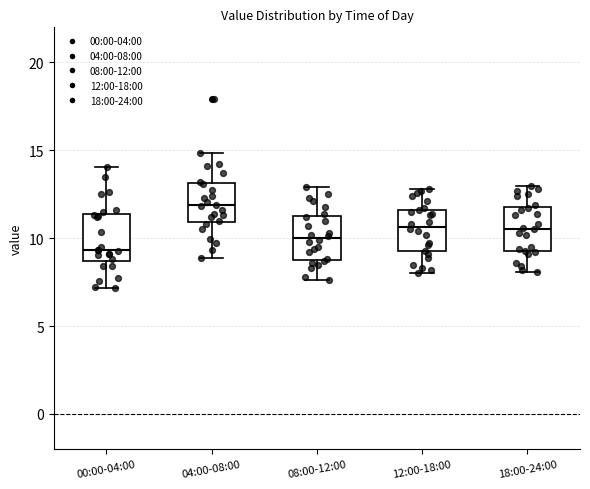

Where does the median line of the box for 12:00-18:00 sit on the y-axis? The values are not printed on the chart, so give them approximately, as read against the axis.

10.5